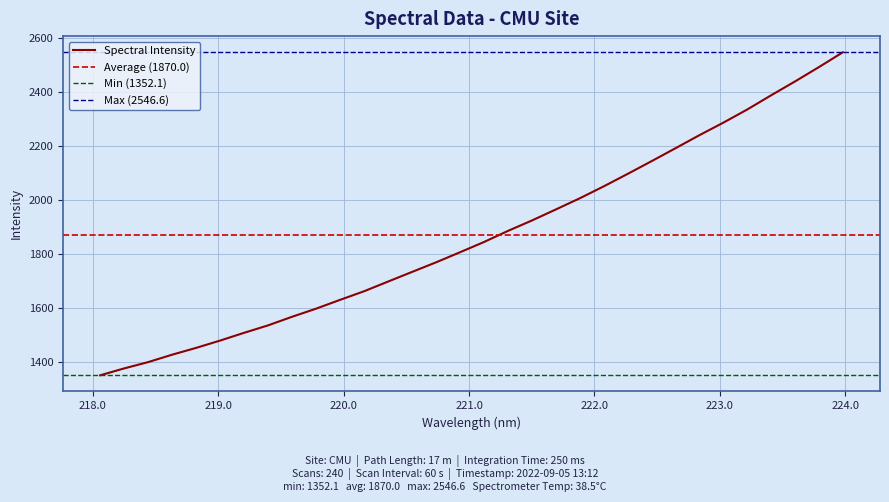

What is the label of the 20th point from the right?

220.3533